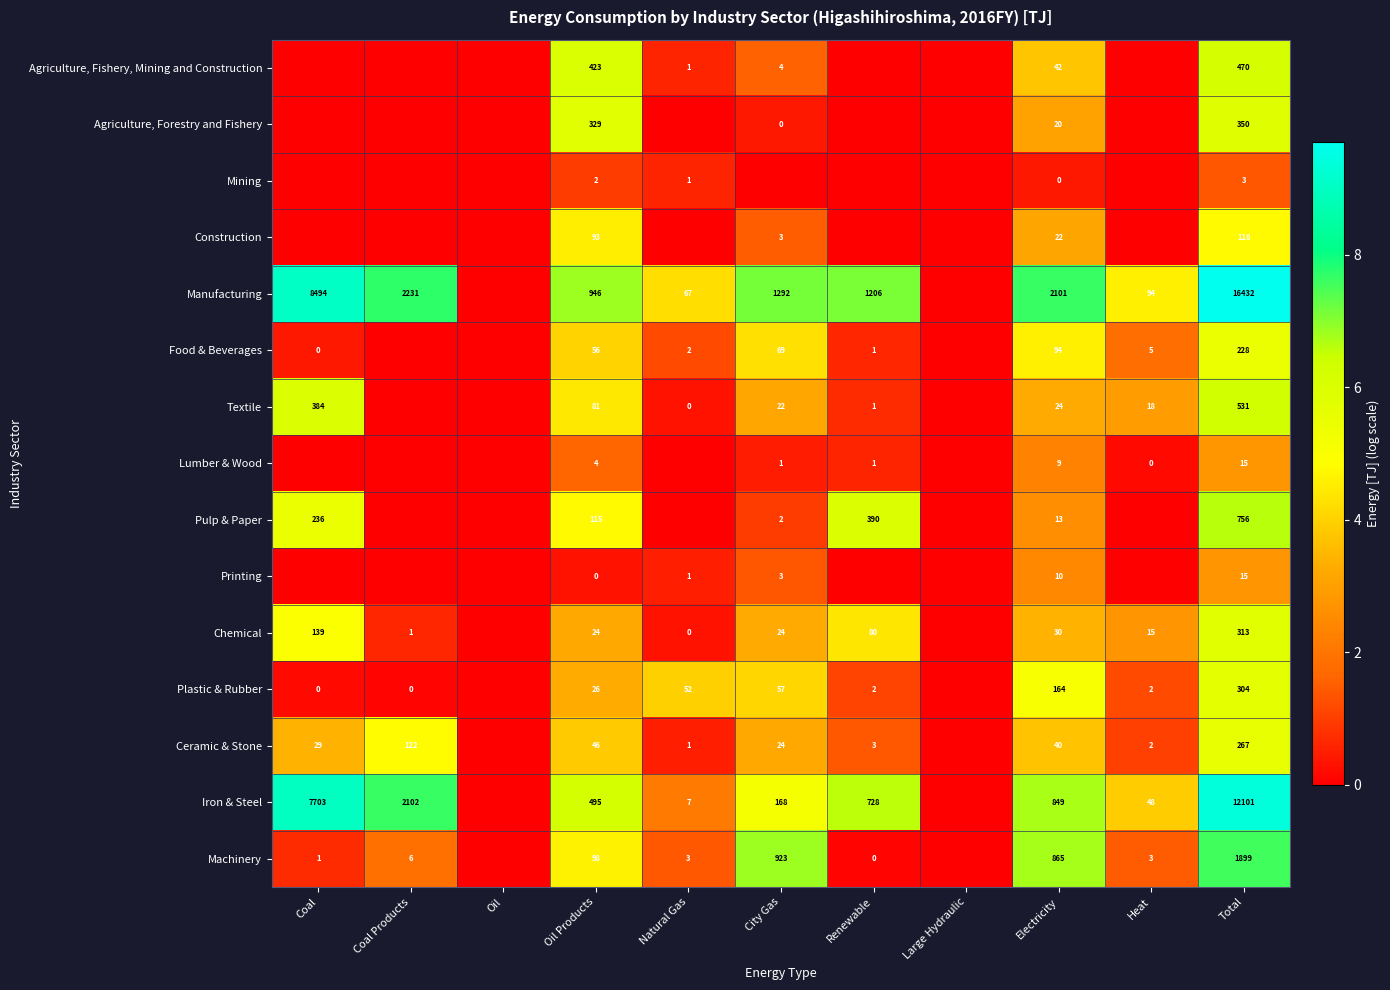

Is it true that Chemical equals 15 at Heat?

True